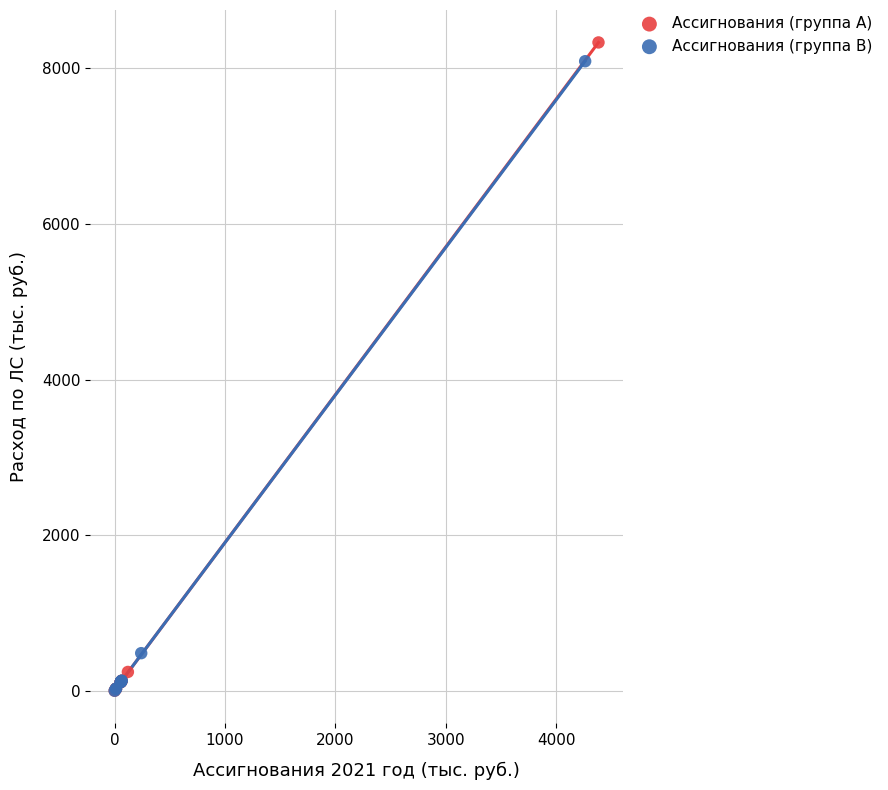

Which series has the largest Y range (max minus min)?

Ассигнования (группа A)